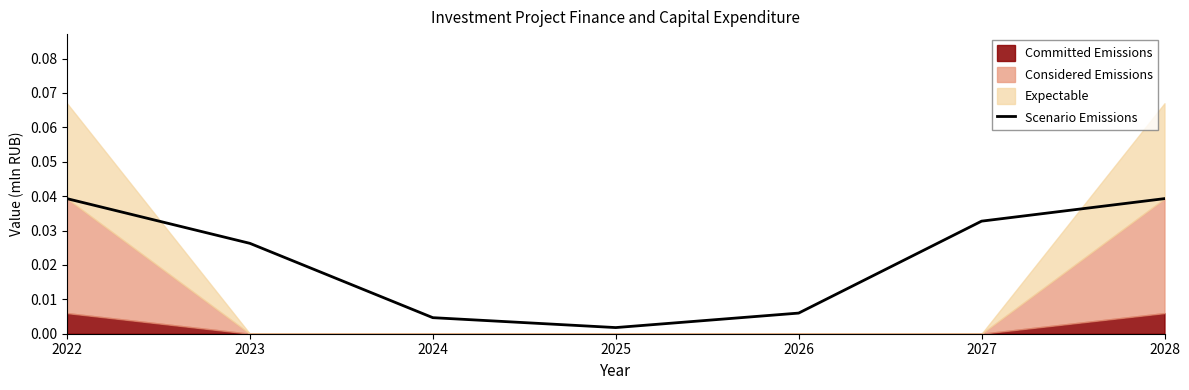

Where is the first local minimum?

2025